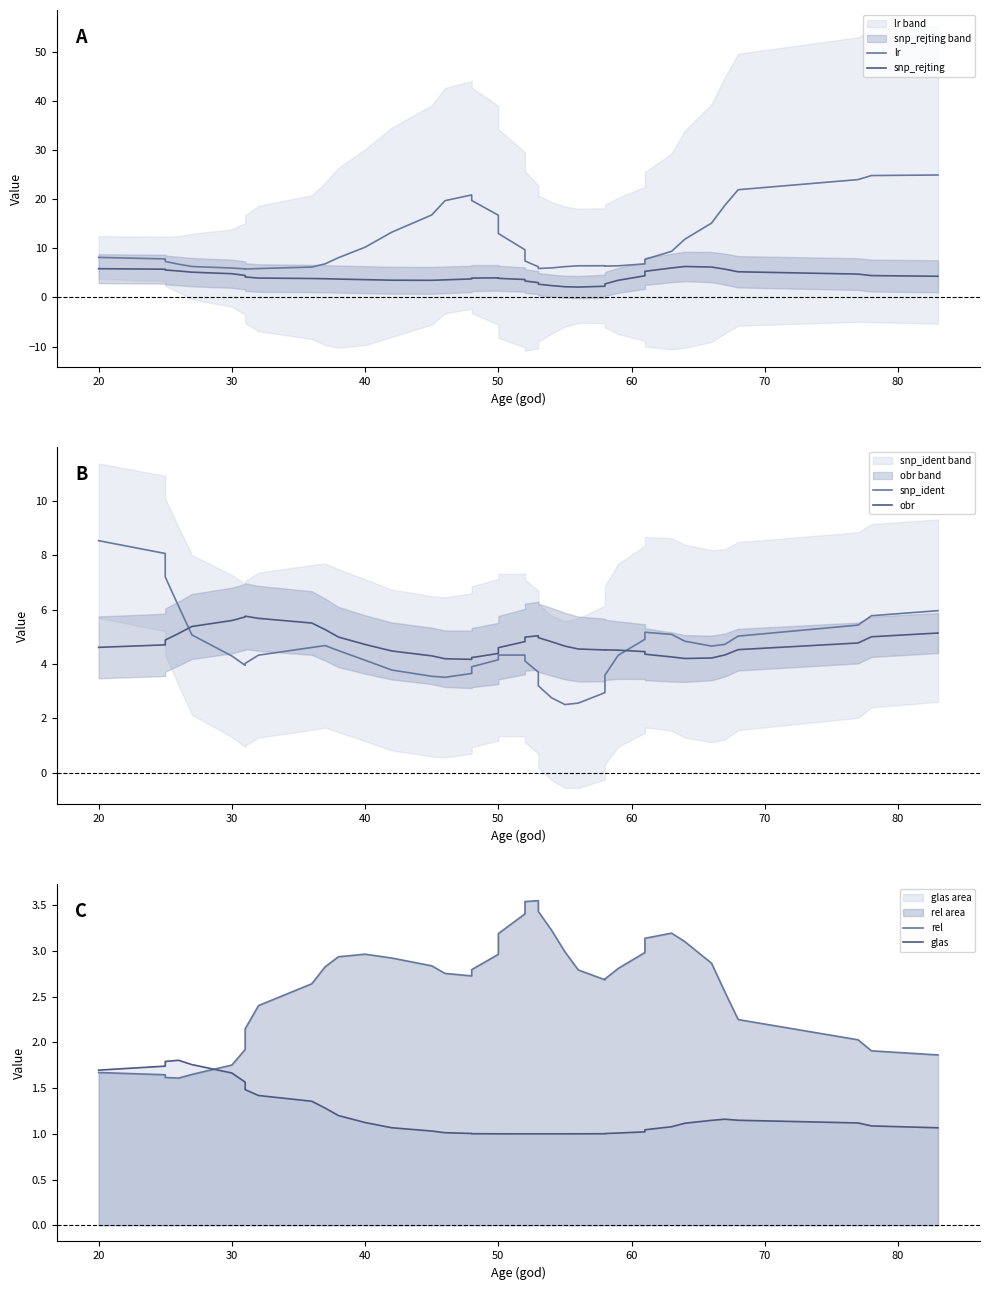

Reading left to right, extract all data points from this chart.

lr: 8.2	7.8	7.3	6.8	6.3	6.0	5.8	5.8	5.9	6.2	6.8	8.1	10.2	13.3	16.8	19.7	20.9	19.7	16.7	13.0	9.7	7.4	6.2	5.9	6.0	6.3	6.4	6.5	6.4	6.4	6.8	7.8	9.4	11.9	15.1	18.7	21.9	24.0	24.8	24.9
snp_rejting: 5.9	5.8	5.6	5.4	5.1	4.8	4.5	4.2	3.9	3.9	3.8	3.7	3.6	3.5	3.5	3.6	3.8	3.9	4.0	3.9	3.6	3.3	3.0	2.7	2.4	2.2	2.1	2.3	2.7	3.5	4.4	5.3	6.0	6.3	6.2	5.8	5.2	4.8	4.4	4.3
snp_ident: 8.5	8.1	7.2	6.1	5.1	4.3	4.0	4.0	4.3	4.6	4.7	4.5	4.1	3.8	3.5	3.5	3.7	3.9	4.2	4.3	4.3	4.1	3.7	3.2	2.8	2.5	2.6	2.9	3.6	4.3	4.9	5.2	5.1	4.8	4.7	4.7	5.0	5.4	5.8	6.0
obr: 4.6	4.7	4.9	5.1	5.4	5.6	5.7	5.8	5.7	5.5	5.3	5.0	4.7	4.5	4.3	4.2	4.2	4.2	4.4	4.6	4.8	5.0	5.0	5.0	4.8	4.7	4.6	4.5	4.5	4.5	4.5	4.4	4.3	4.2	4.2	4.3	4.5	4.8	5.0	5.1
rel: 1.7	1.6	1.6	1.6	1.6	1.8	1.9	2.1	2.4	2.6	2.8	2.9	3.0	2.9	2.8	2.8	2.7	2.8	3.0	3.2	3.4	3.5	3.6	3.4	3.2	3.0	2.8	2.7	2.7	2.8	3.0	3.1	3.2	3.1	2.9	2.6	2.2	2.0	1.9	1.9
glas: 1.7	1.7	1.8	1.8	1.8	1.7	1.6	1.5	1.4	1.4	1.3	1.2	1.1	1.1	1.0	1.0	1.0	1.0	1.0	1.0	1.0	1.0	1.0	1.0	1.0	1.0	1.0	1.0	1.0	1.0	1.0	1.0	1.1	1.1	1.1	1.2	1.1	1.1	1.1	1.1